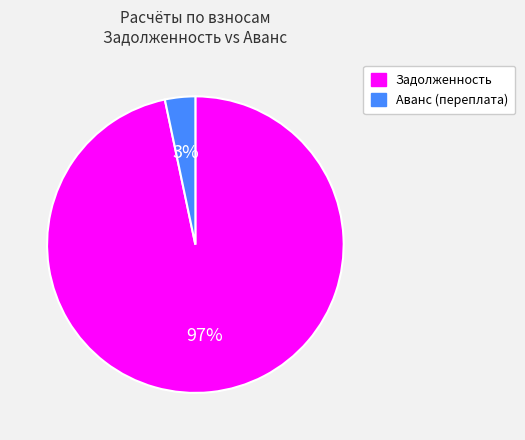

Does Задолженность represent more than half of the total?

Yes